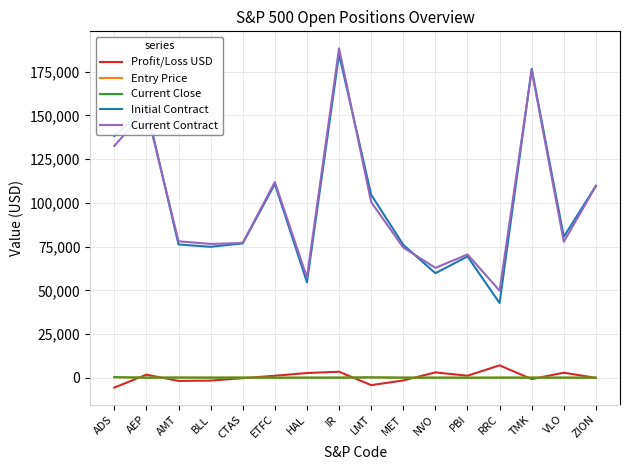

Which series has the widest spread of values?

Initial Contract